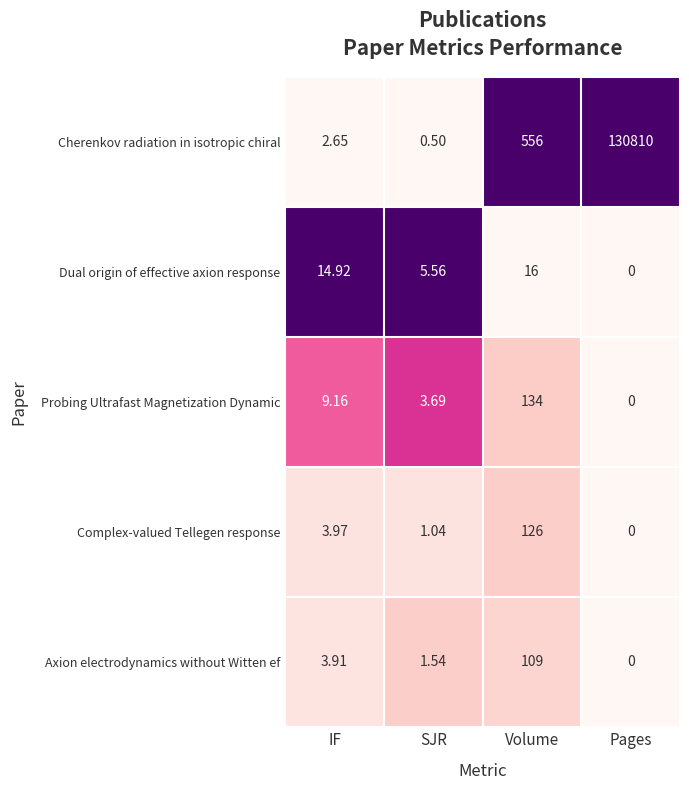

Where is Axion electrodynamics without Witten ef nearest to the value 54?

IF